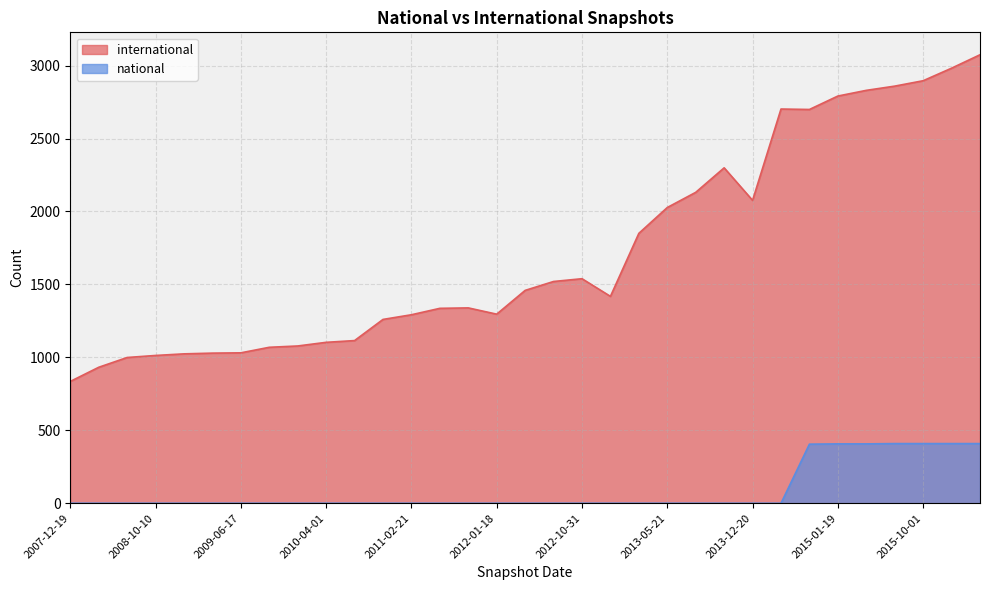

What is the value of the 20th point from the left?

1418